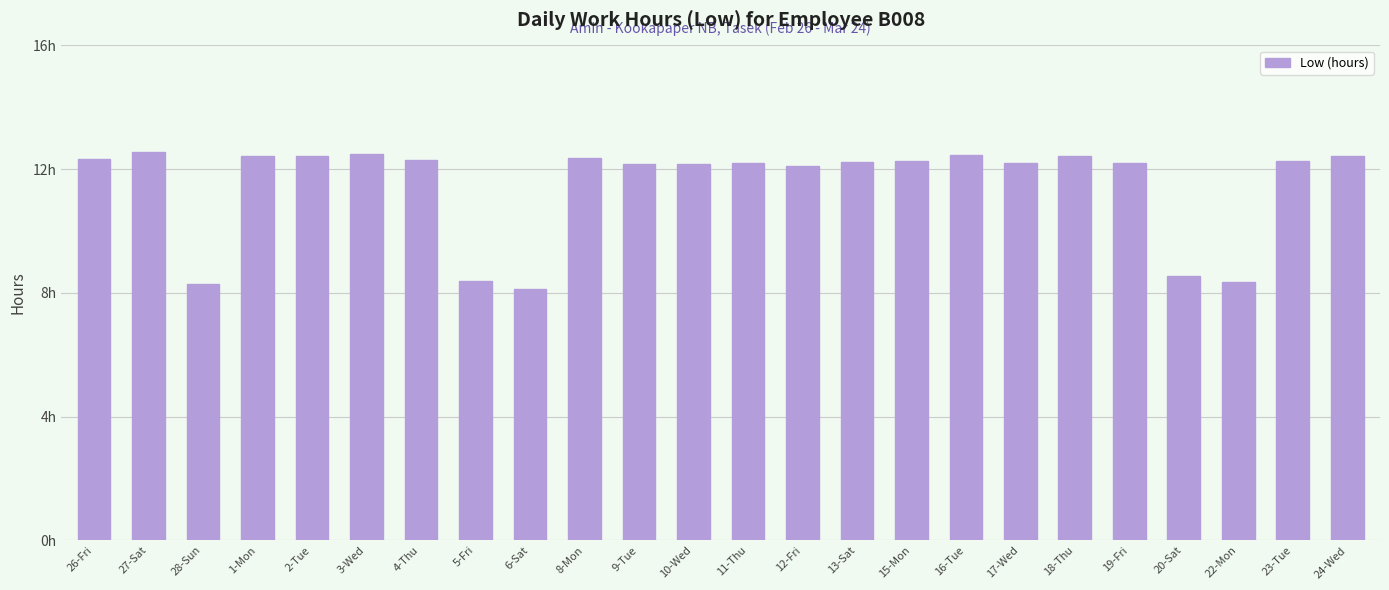

What is the difference between the maximum and minimum values?

4.4